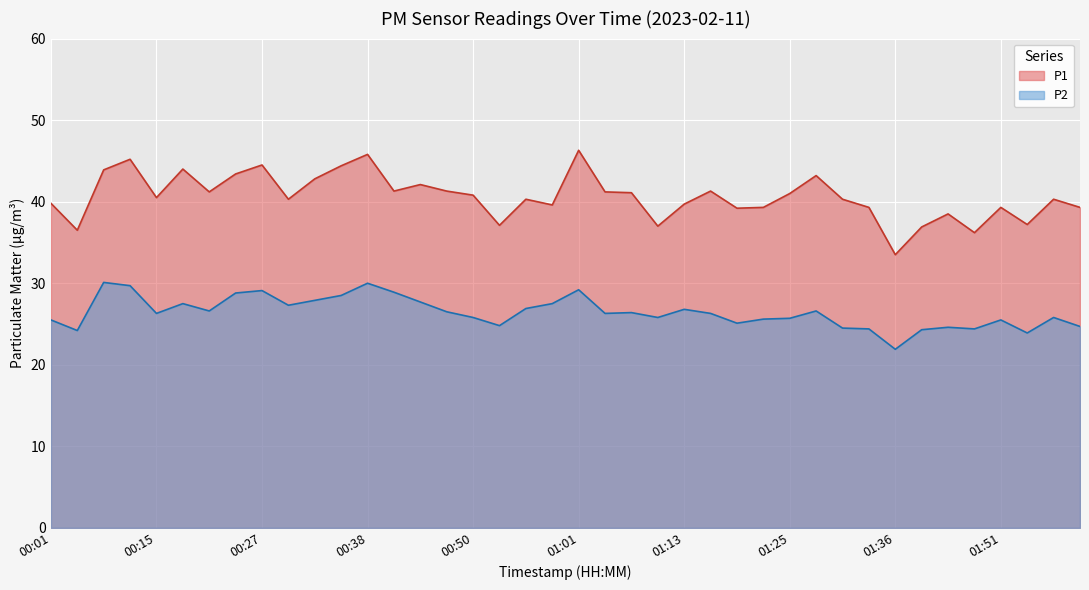

Is the value of P1 at 01:04 greater than the value of P2 at 01:07?

Yes